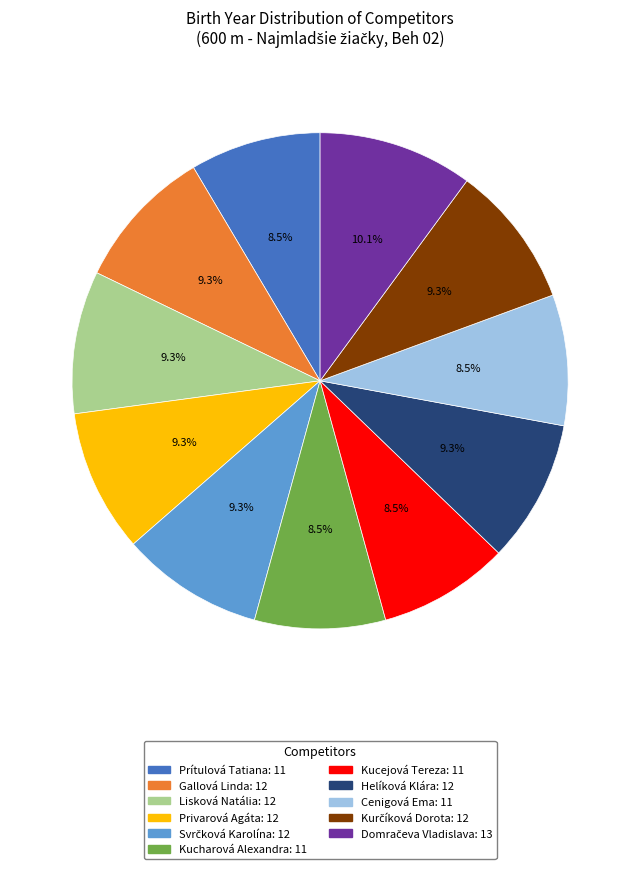

Is Helíková Klára the majority of the pie?

No